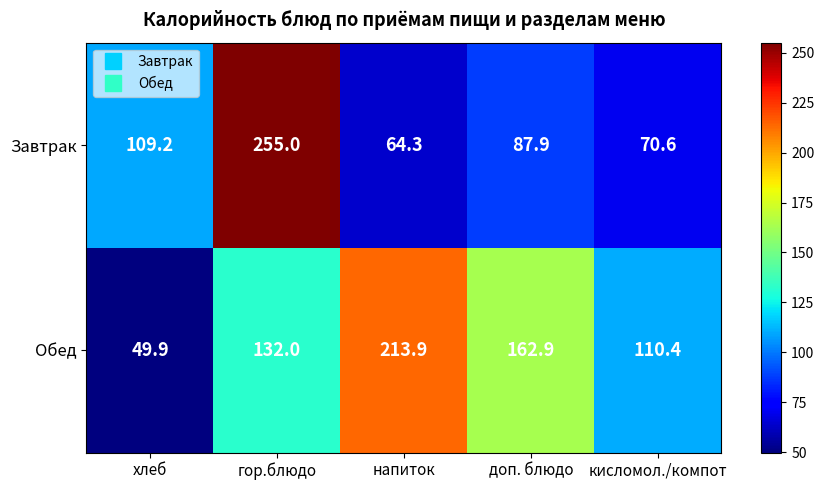

Where is Обед nearest to the value 131?

гор.блюдо